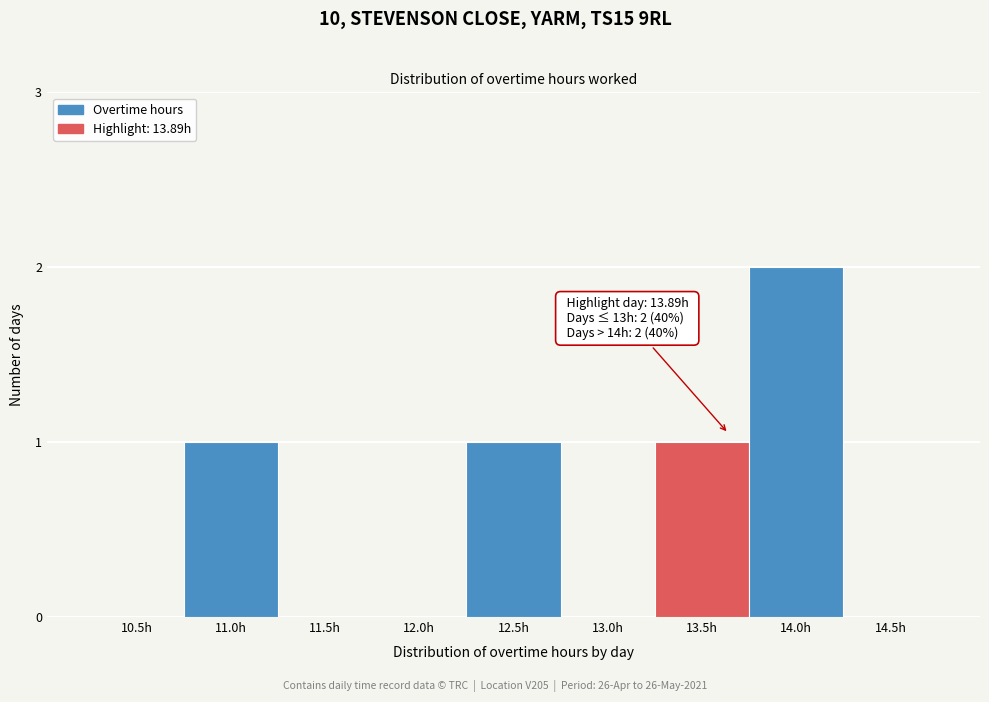

Reading right to left, list all the values displayed in this chart.

14.5h=0	14.0h=2	13.5h=1	13.0h=0	12.5h=1	12.0h=0	11.5h=0	11.0h=1	10.5h=0